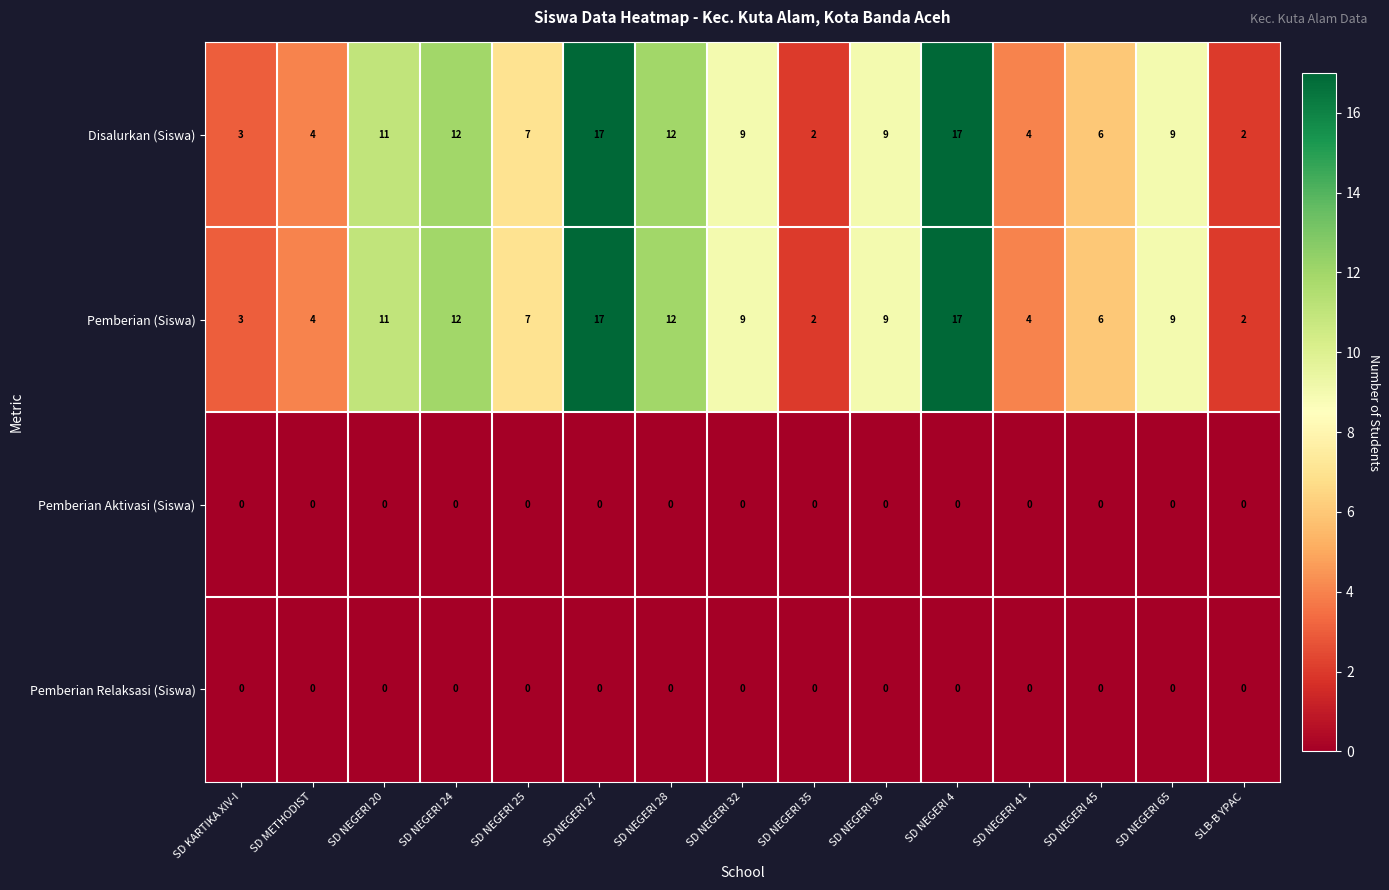

True or false: Pemberian Aktivasi (Siswa) has a value of 0 at SD NEGERI 45.

True